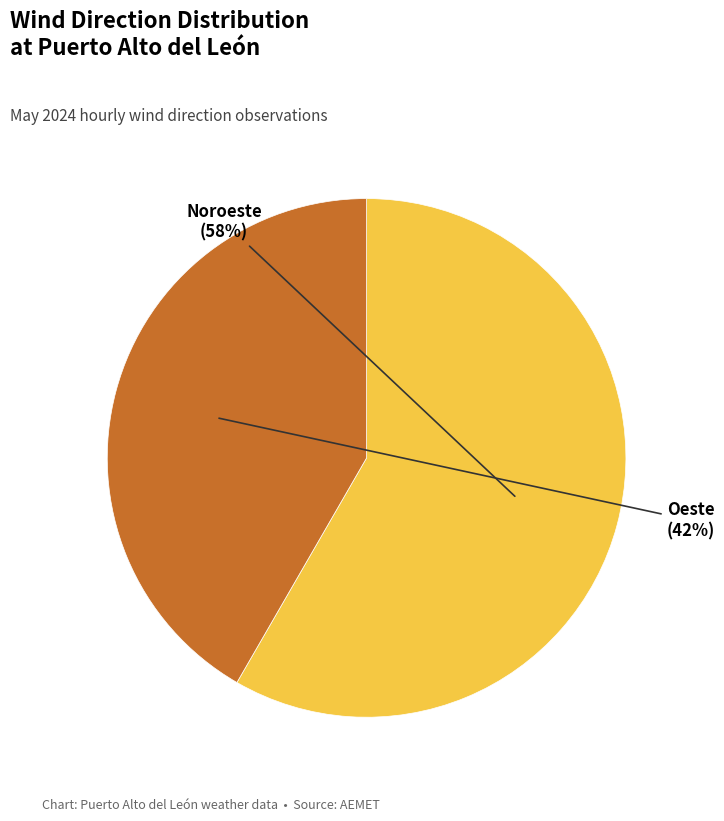

True or false: Noroeste accounts for 58% of the total.

True